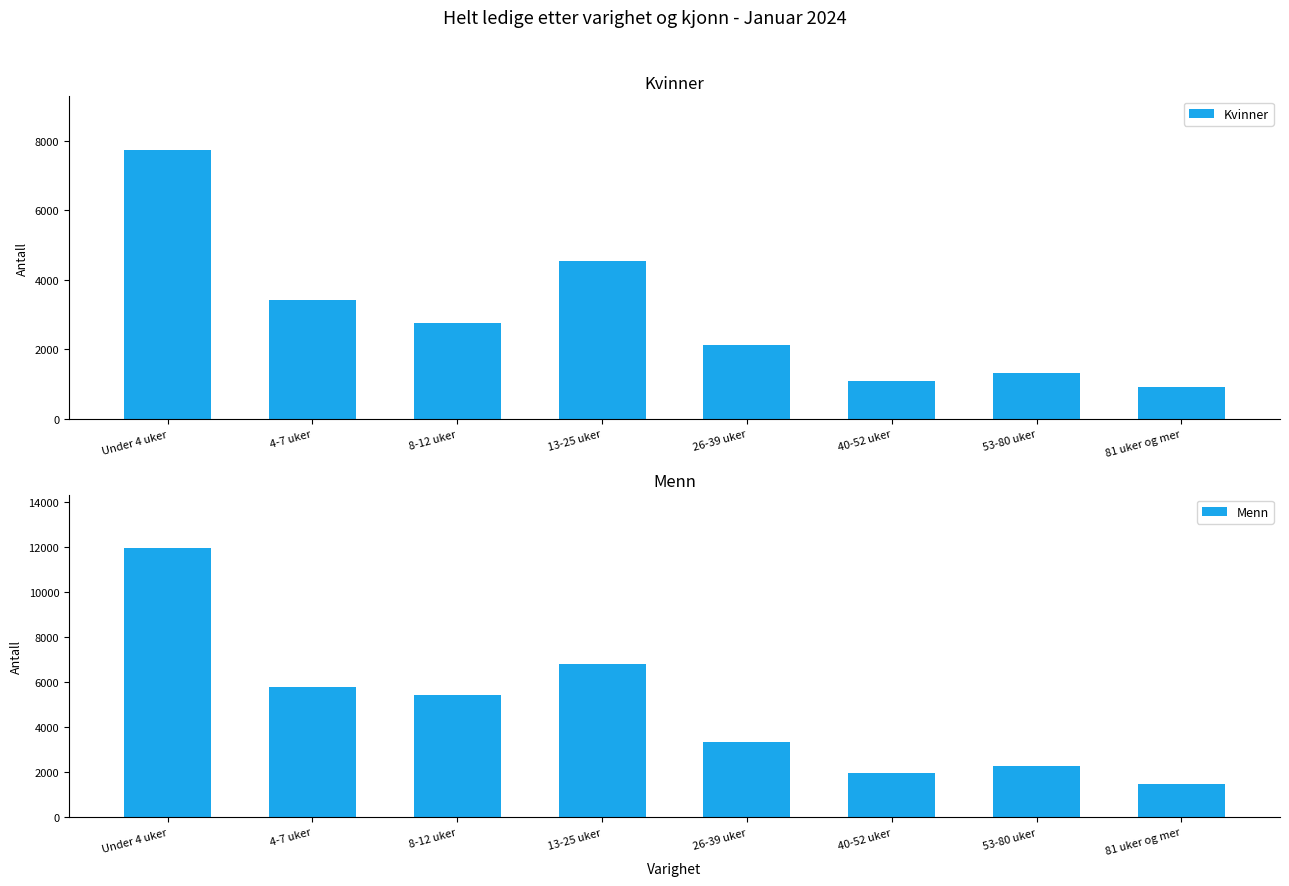

Which has a higher value, 8-12 uker or 40-52 uker?

8-12 uker